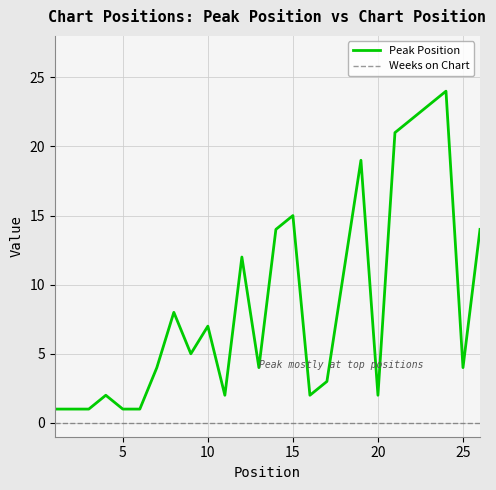

Which series has the largest range (max minus min)?

Peak Position